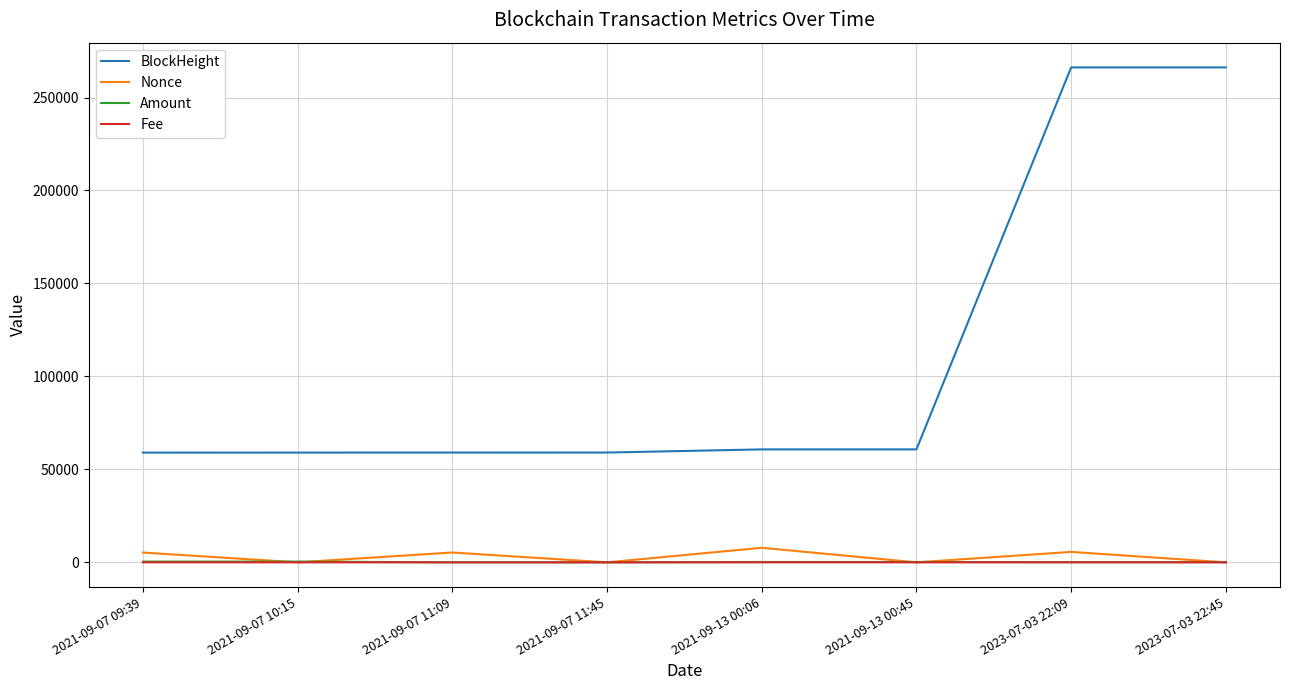

The value of Fee at 2023-07-03 22:45 is 0.0. True or false?

True